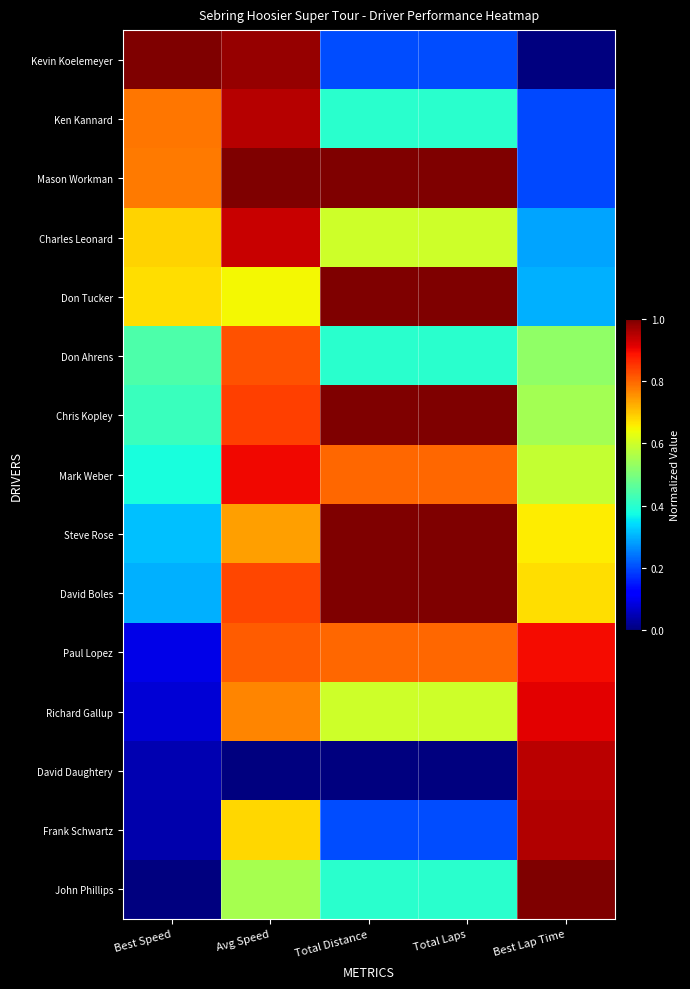

Between Best Speed and Total Distance, which is larger?

Best Speed